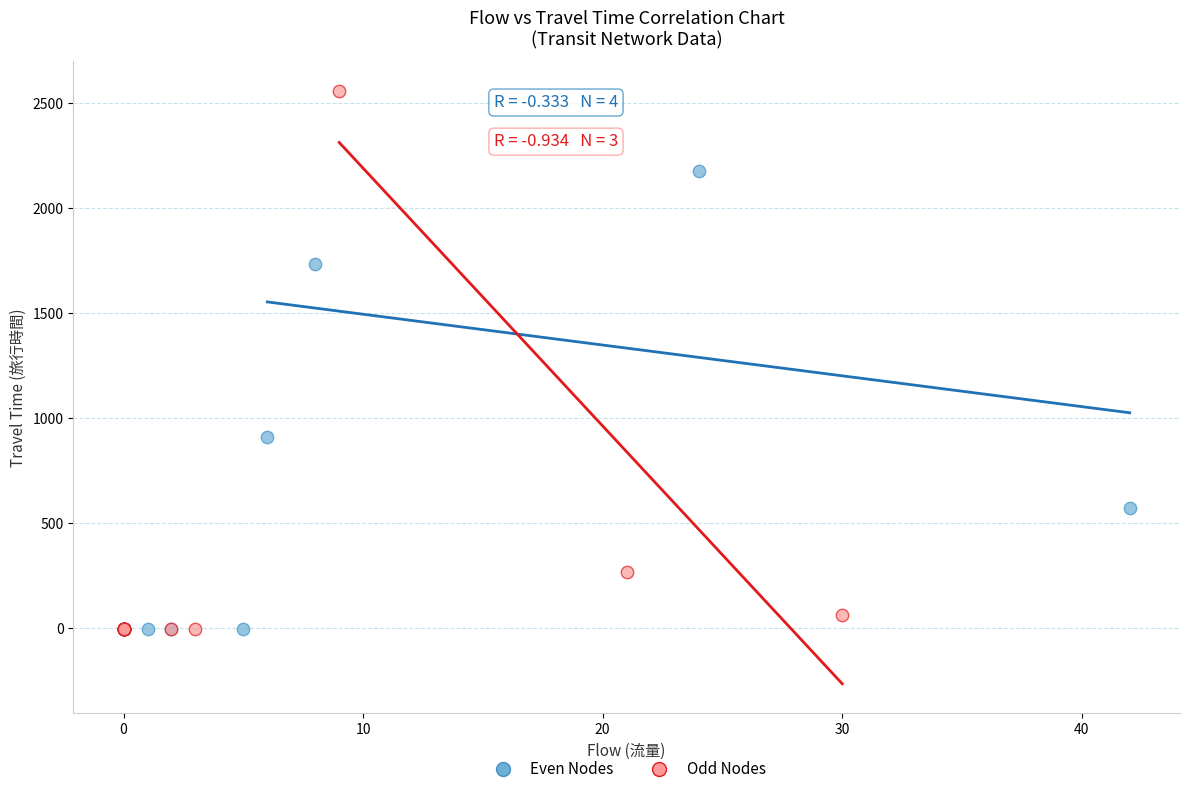

Which series has the widest spread of Y values?

Odd Nodes